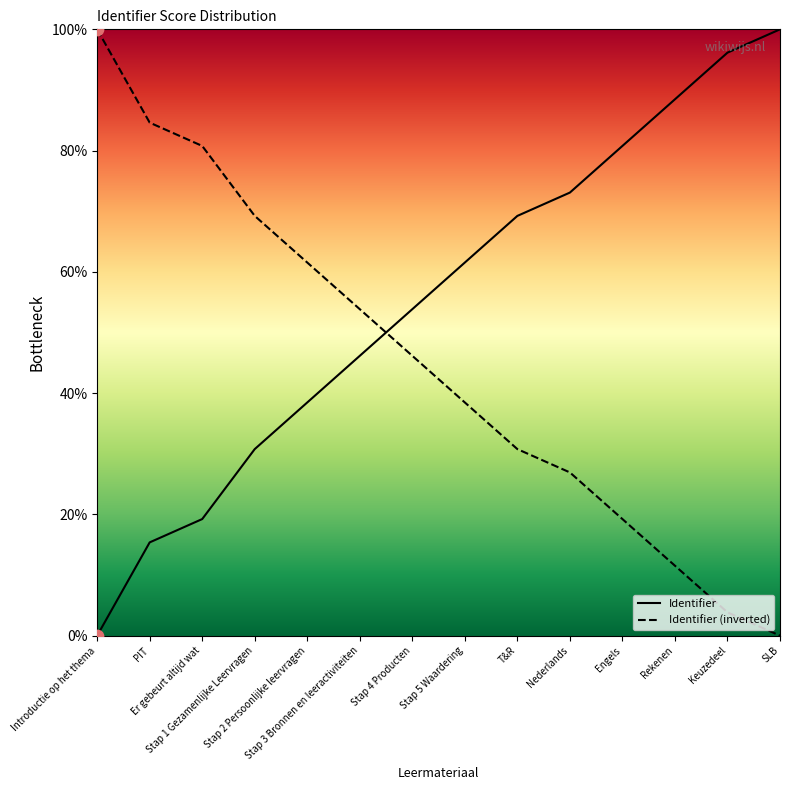

What is the ratio of the value at Er gebeurt altijd wat to the value at Stap 3 Bronnen en leeractiviteiten?

0.4